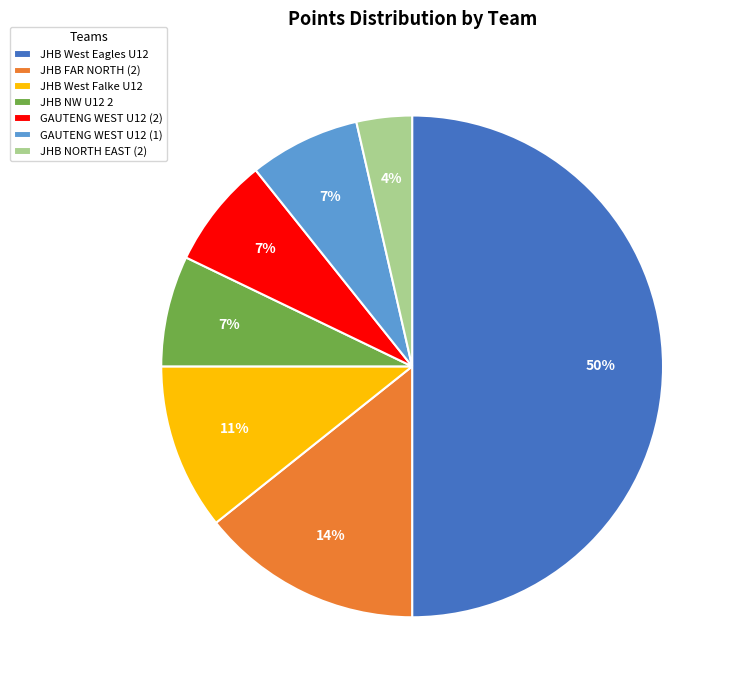

What is the ratio of the value at GAUTENG WEST U12 (2) to the value at JHB NW U12 2?

1.0